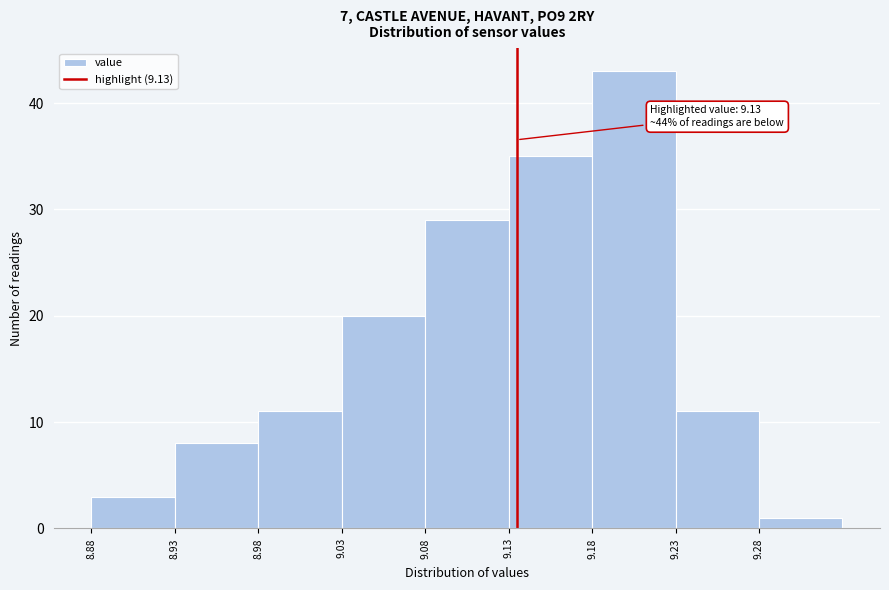

Reading left to right, transcribe all the data shown in this chart.

3	8	11	20	29	35	43	11	1